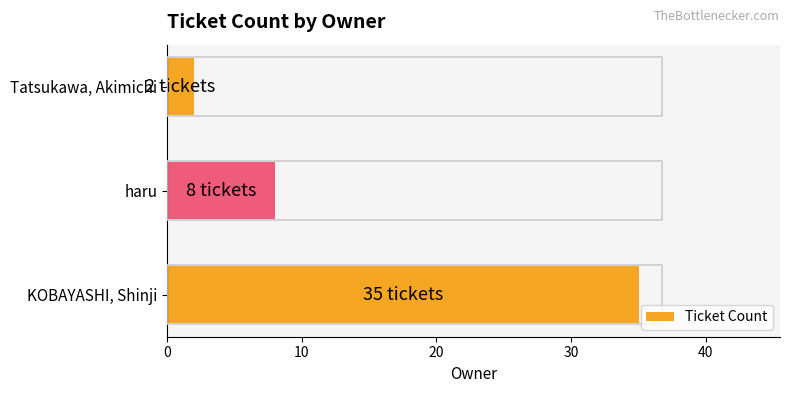

What is the average value?

15